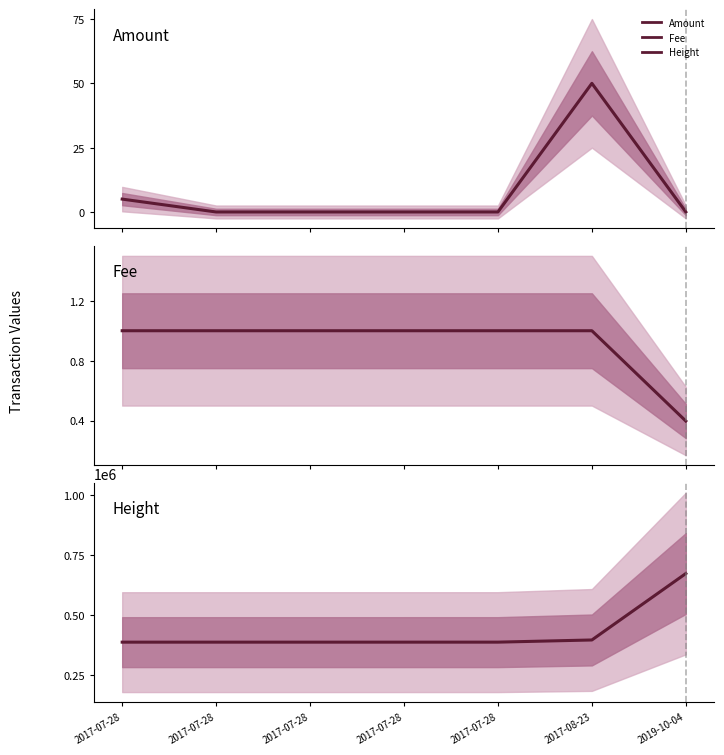

Where does the Height series first go above 386640?

2017-07-28